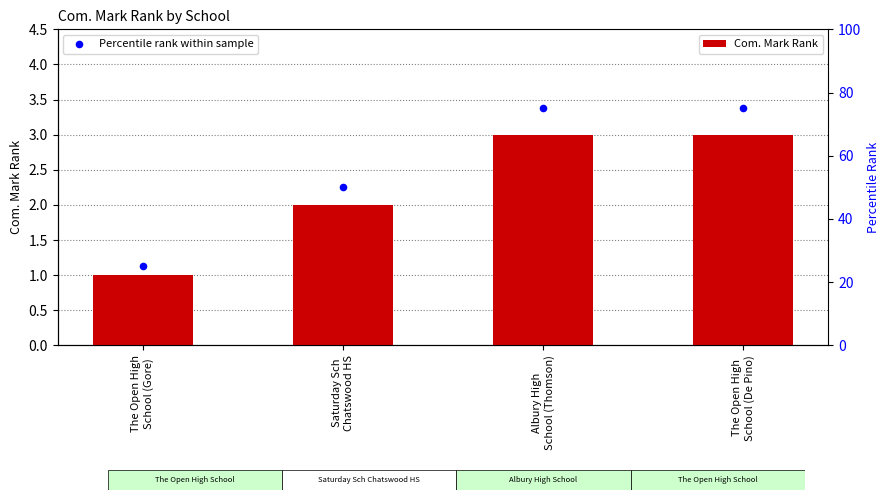

Is the value of Percentile rank within sample at The Open High
School (De Pino) greater than the value of Com. Mark Rank at Albury High
School (Thomson)?

Yes